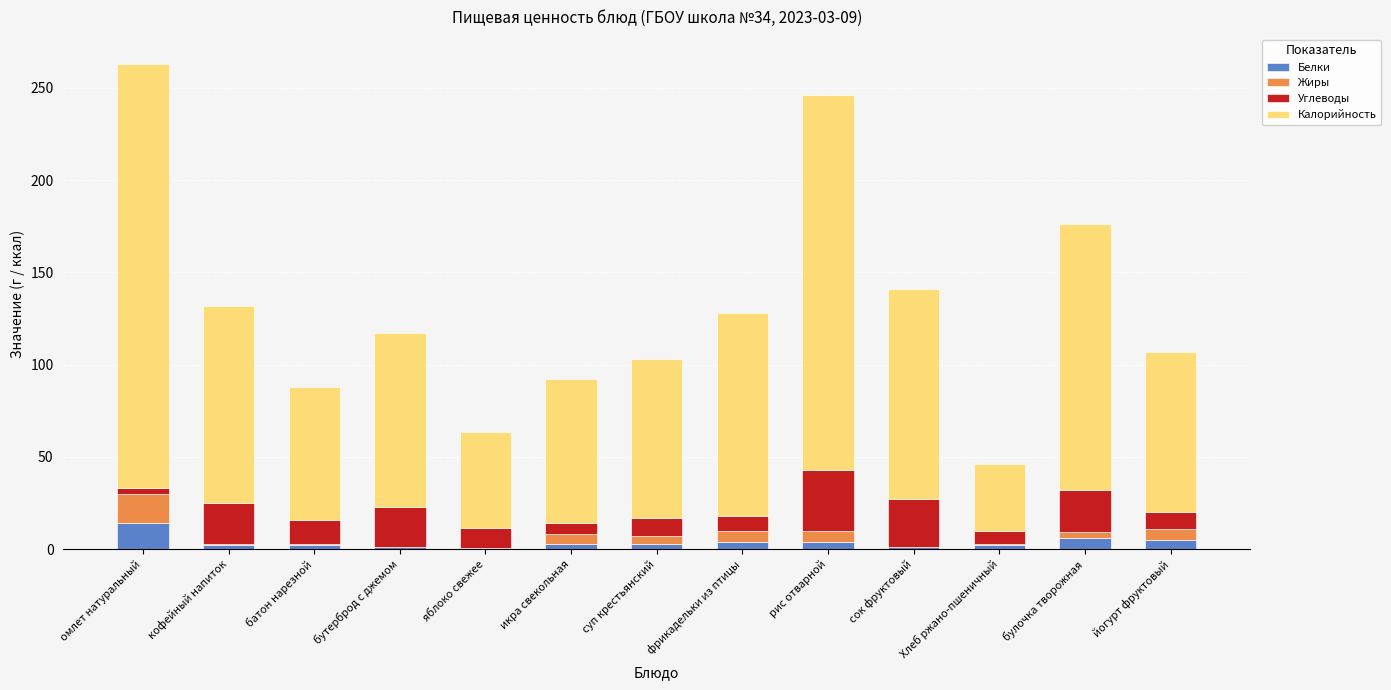

What is the highest value of the Белки series?

14.0